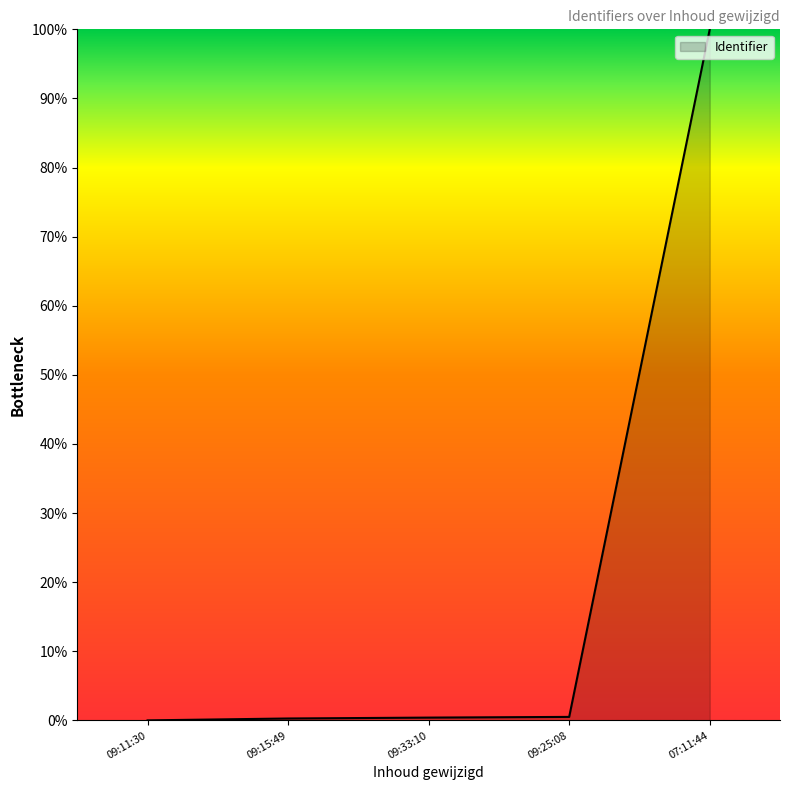

What position from the left is 07:11:44?

5